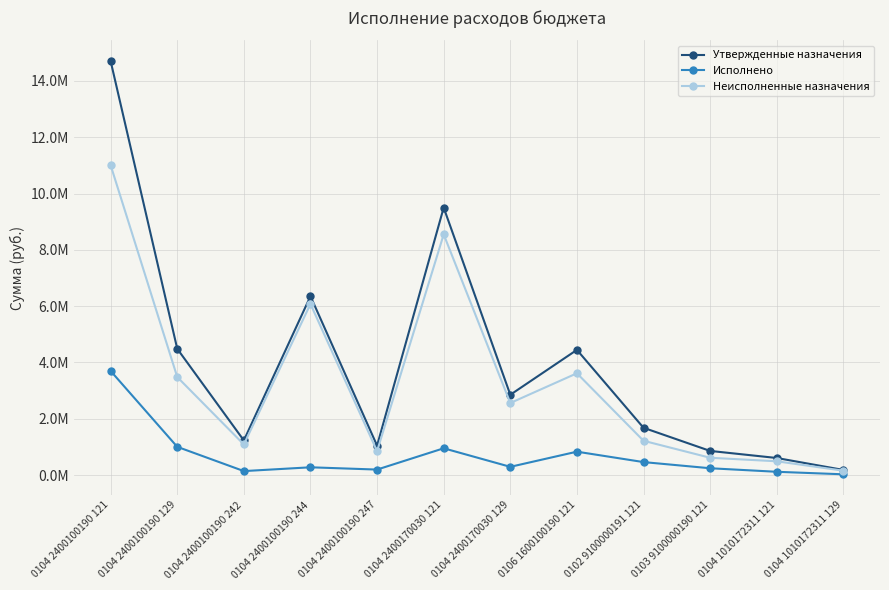

How many values in the Неисполненные назначения series are below 2560188?

6